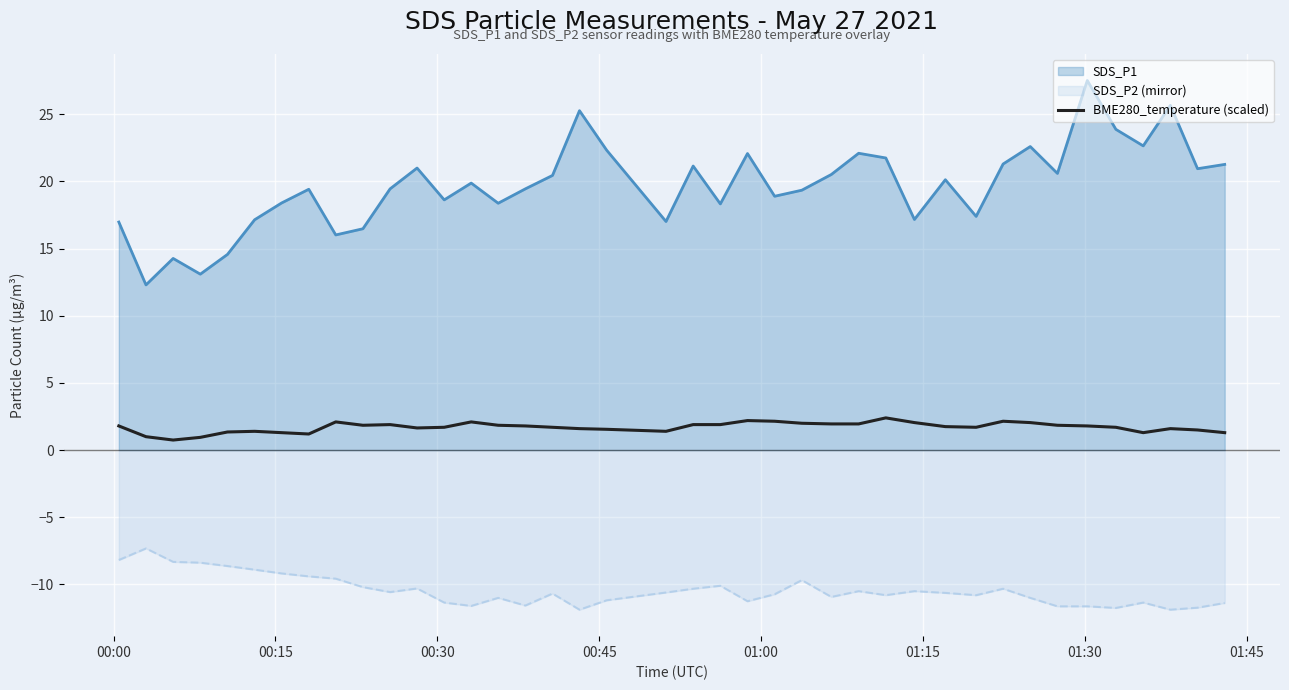

Which series has the widest spread of values?

SDS_P1